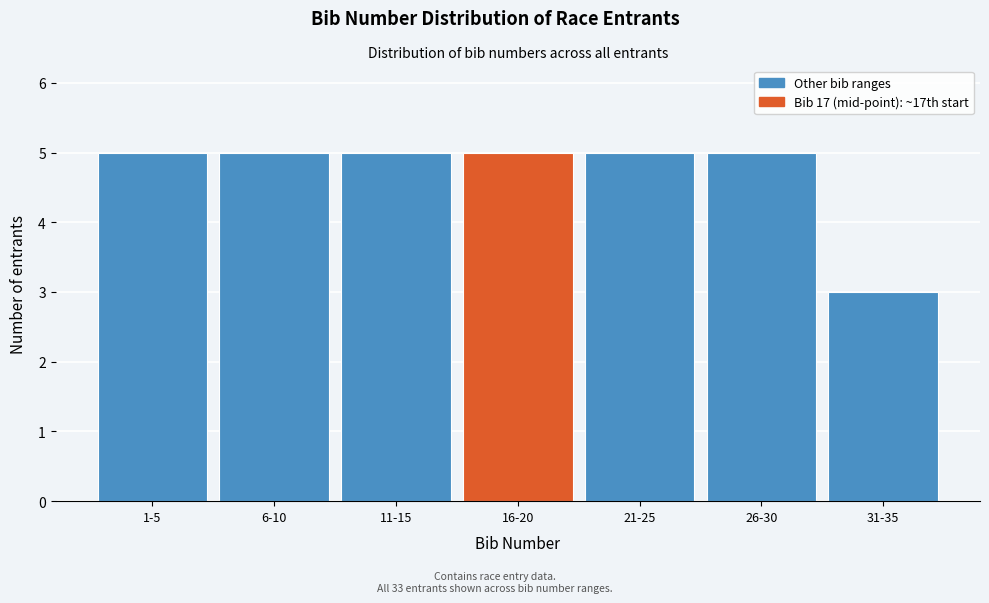

Reading right to left, transcribe all the data shown in this chart.

31-35=3	26-30=5	21-25=5	16-20=5	11-15=5	6-10=5	1-5=5